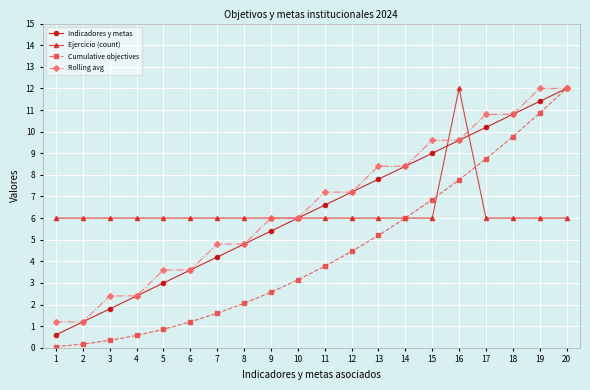

The Rolling avg series shows 2.4 at 4. True or false?

True